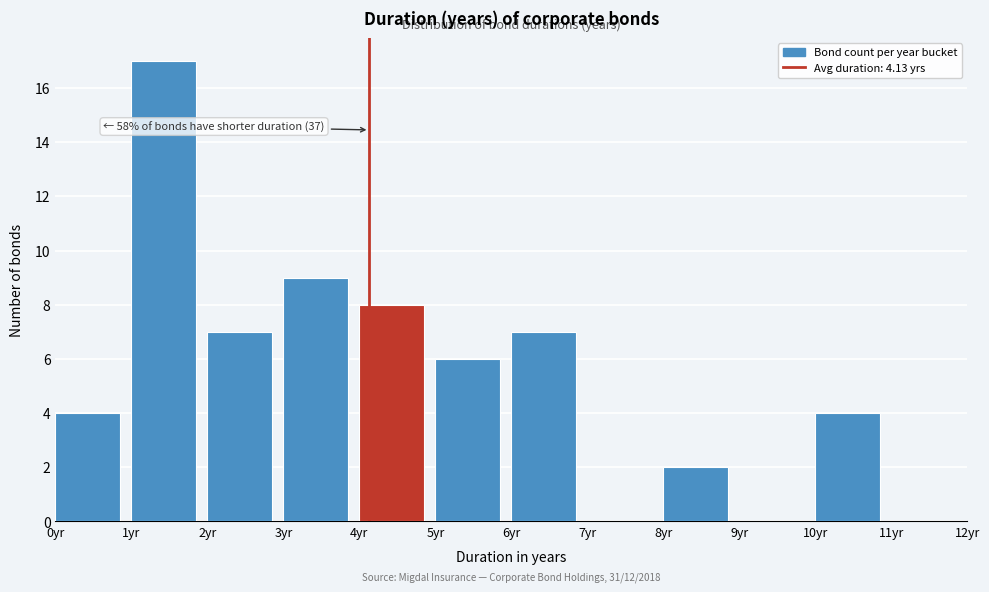

Over which range of the x-axis is the bar tallest?

1 to 2